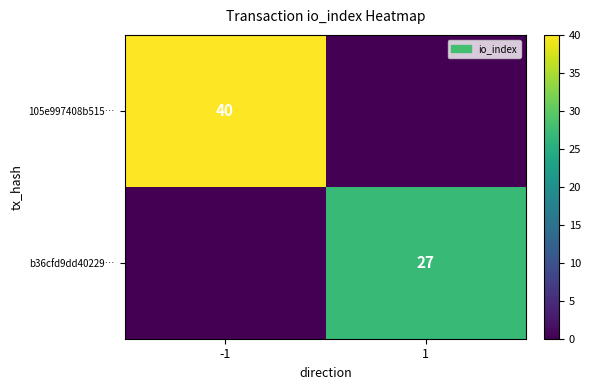

How many categories are shown in the chart?

2